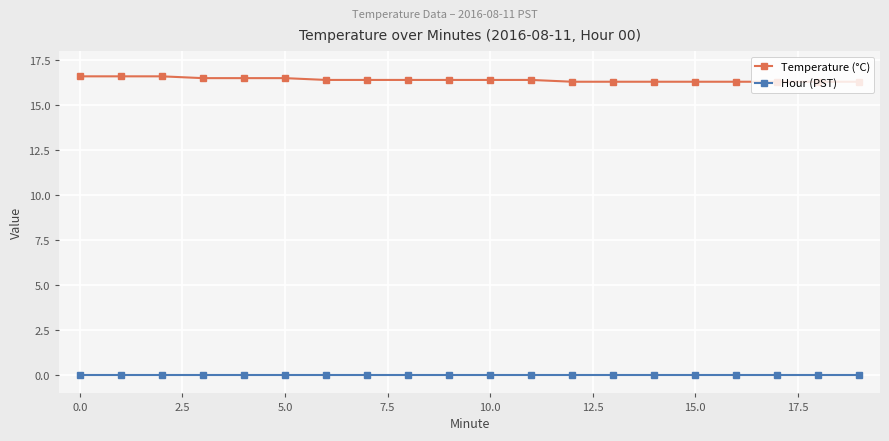

Rank the series by their maximum value, from lowest to highest.

Hour (PST), Temperature (°C)